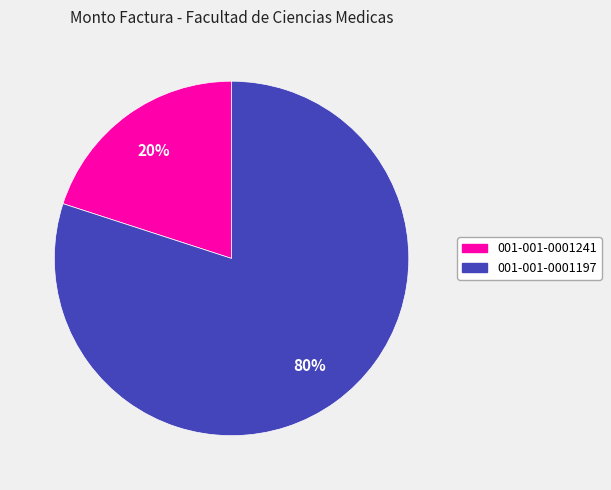

True or false: 001-001-0001197 accounts for 69% of the total.

False